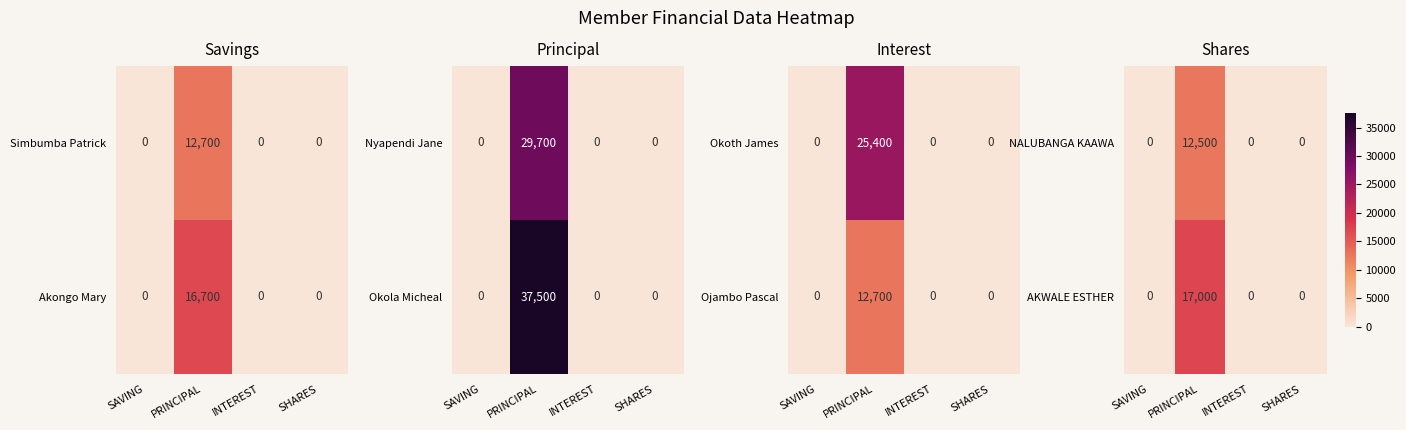

At which category is the sum across all series the highest?

PRINCIPAL